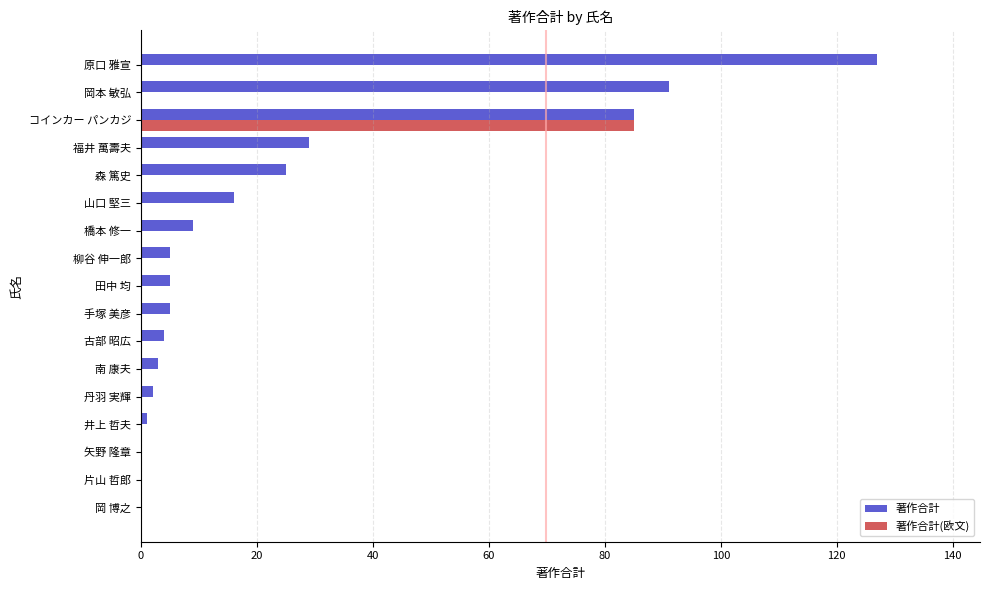

Which series changed the most between 手塚 美彦 and 森 篤史?

著作合計